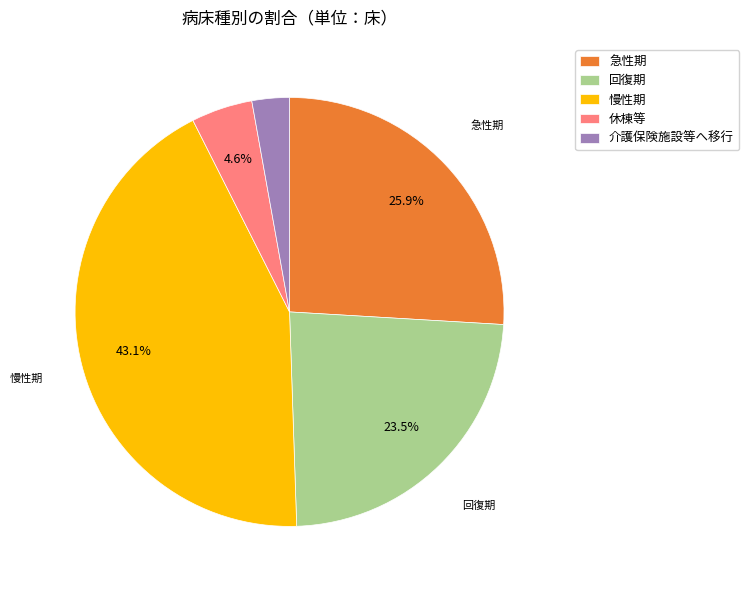

Count the number of slices in the pie.

5